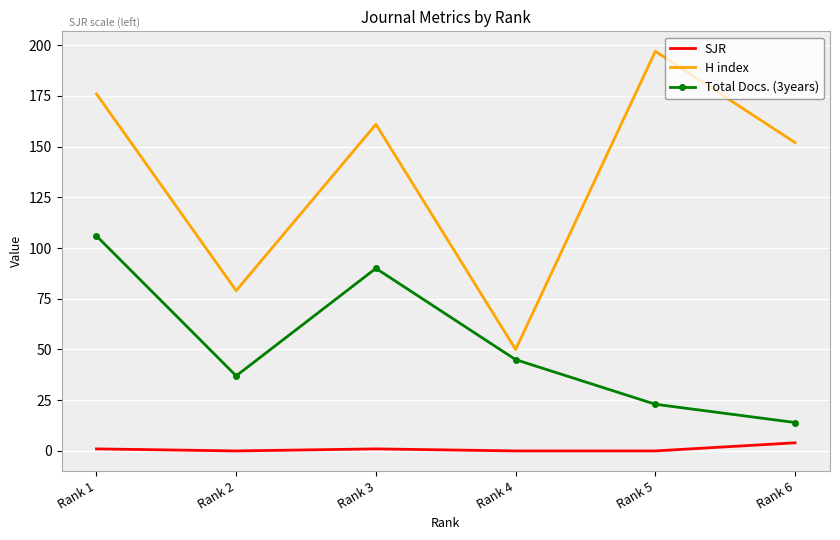

What are all the series names shown in the legend?

SJR, H index, Total Docs. (3years)